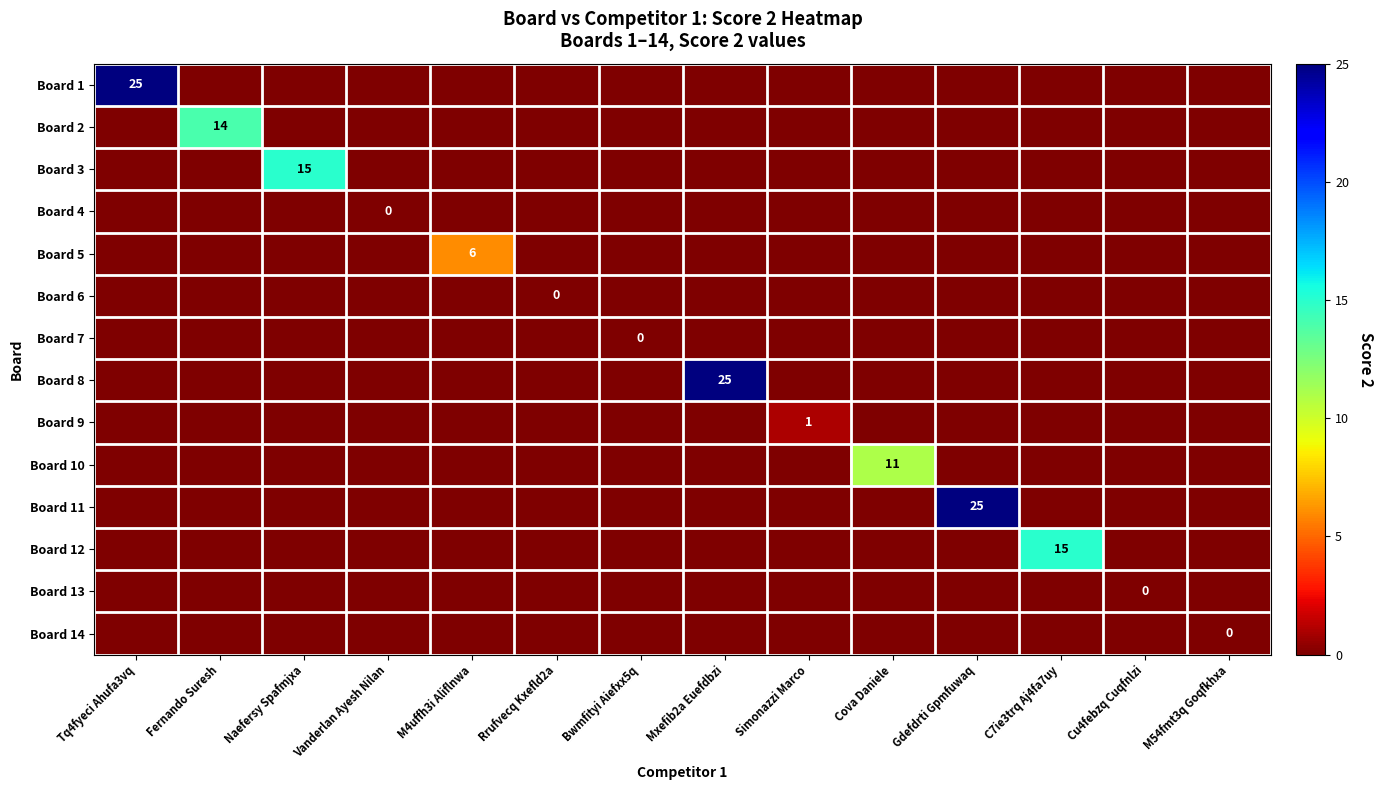

Rank the series by their maximum value, from highest to lowest.

Board 1, Board 8, Board 11, Board 3, Board 12, Board 2, Board 10, Board 5, Board 9, Board 4, Board 6, Board 7, Board 13, Board 14